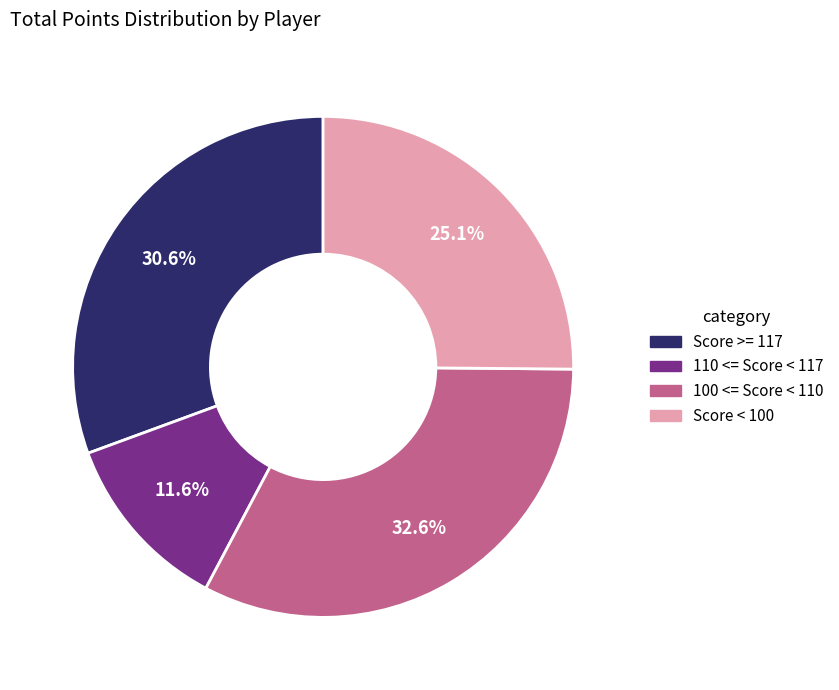

How much of the chart is everything except Score >= 117?

69.4%